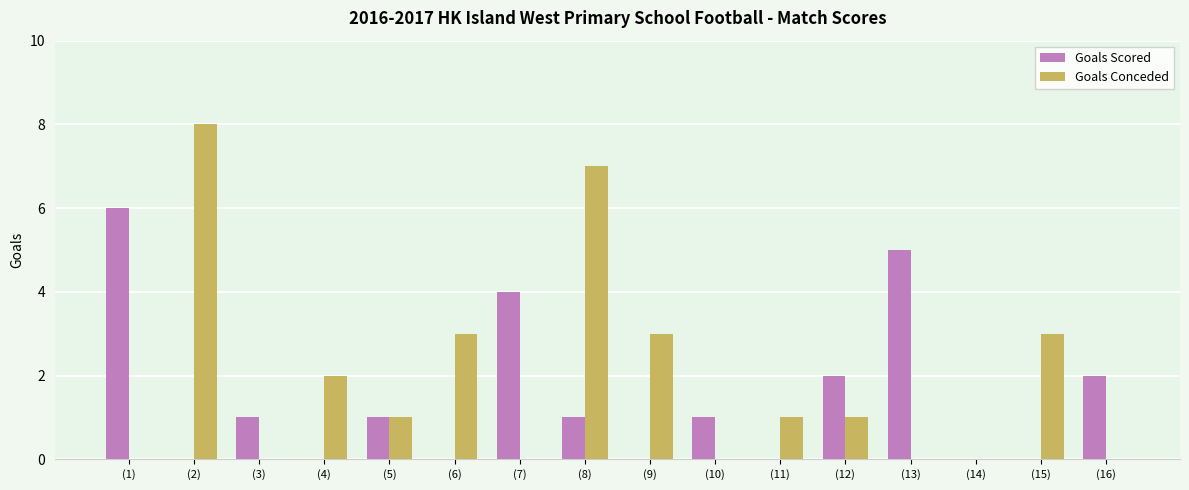

Count the Goals Conceded values in the range 0 to 3.

14